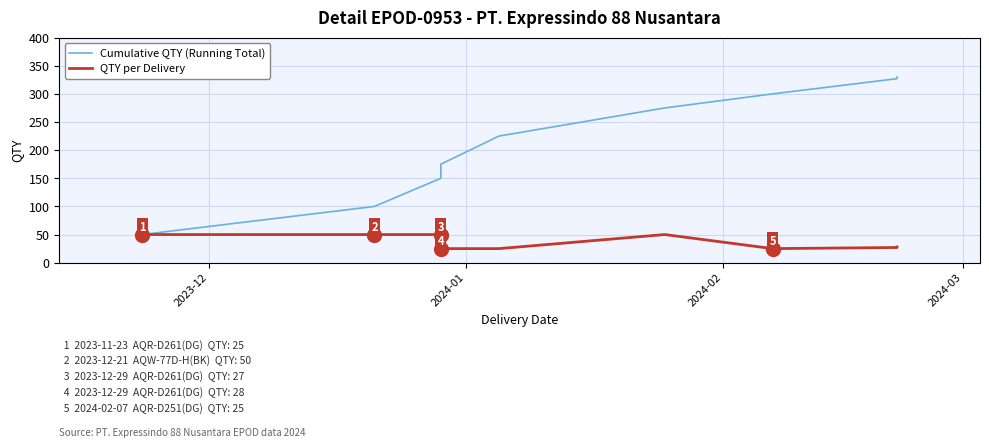

Does the chart have visible grid lines?

Yes